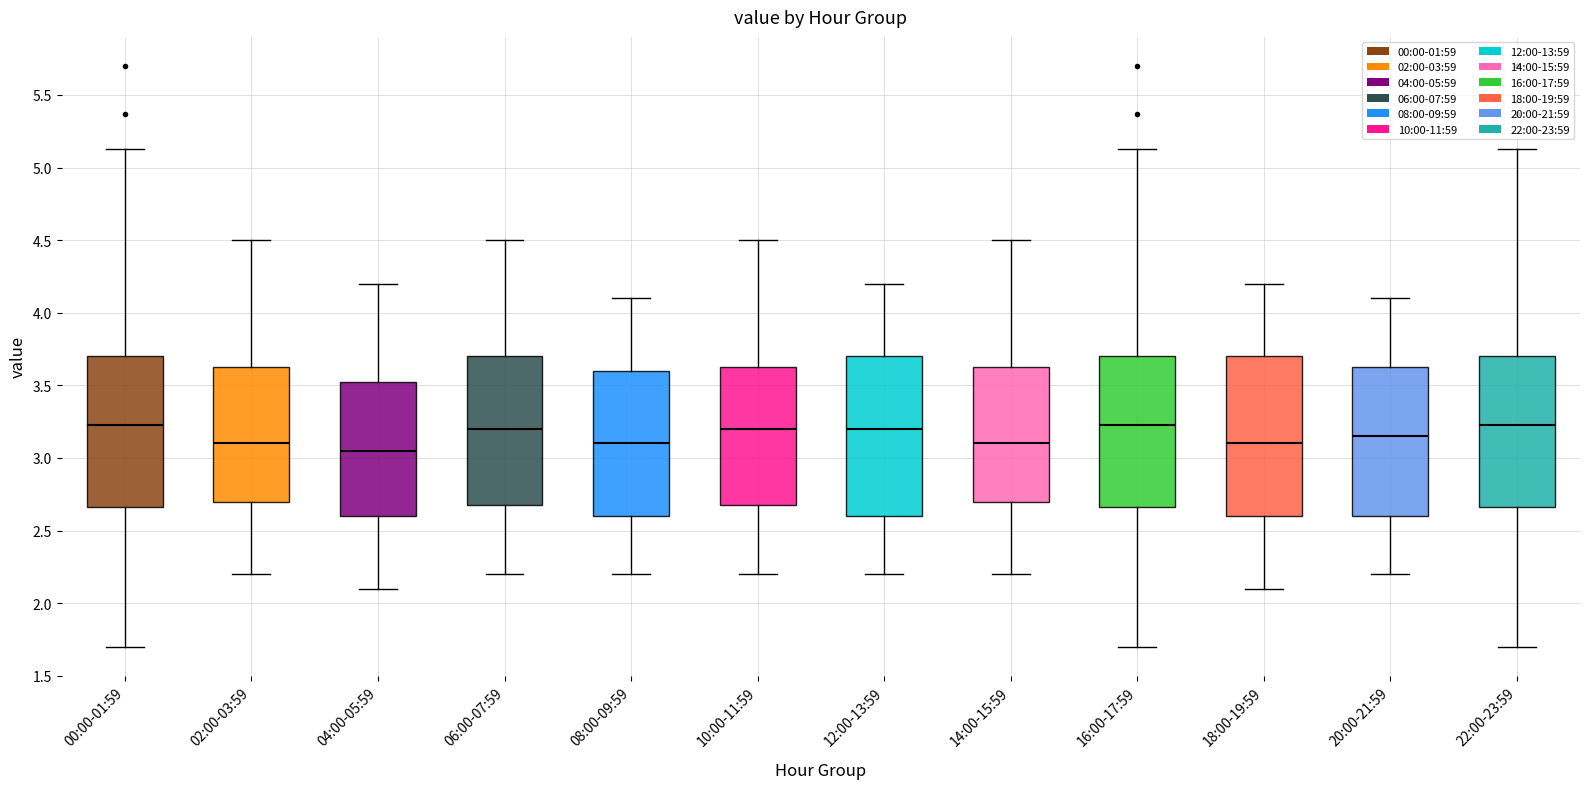

Reading left to right, transcribe this box plot: for each box, give where its median line is, the range the box spans, and where its two whiskers end, as read against the y-axis. The values are not printed on the chart, so give them approximately, as read against the axis.

00:00-01:59: median 3.25, box 2.65 to 3.70, whiskers 1.70 to 5.15
02:00-03:59: median 3.10, box 2.70 to 3.65, whiskers 2.20 to 4.50
04:00-05:59: median 3.05, box 2.60 to 3.55, whiskers 2.10 to 4.20
06:00-07:59: median 3.20, box 2.70 to 3.70, whiskers 2.20 to 4.50
08:00-09:59: median 3.10, box 2.60 to 3.60, whiskers 2.20 to 4.10
10:00-11:59: median 3.20, box 2.70 to 3.65, whiskers 2.20 to 4.50
12:00-13:59: median 3.20, box 2.60 to 3.70, whiskers 2.20 to 4.20
14:00-15:59: median 3.10, box 2.70 to 3.65, whiskers 2.20 to 4.50
16:00-17:59: median 3.25, box 2.65 to 3.70, whiskers 1.70 to 5.15
18:00-19:59: median 3.10, box 2.60 to 3.70, whiskers 2.10 to 4.20
20:00-21:59: median 3.15, box 2.60 to 3.65, whiskers 2.20 to 4.10
22:00-23:59: median 3.25, box 2.65 to 3.70, whiskers 1.70 to 5.15